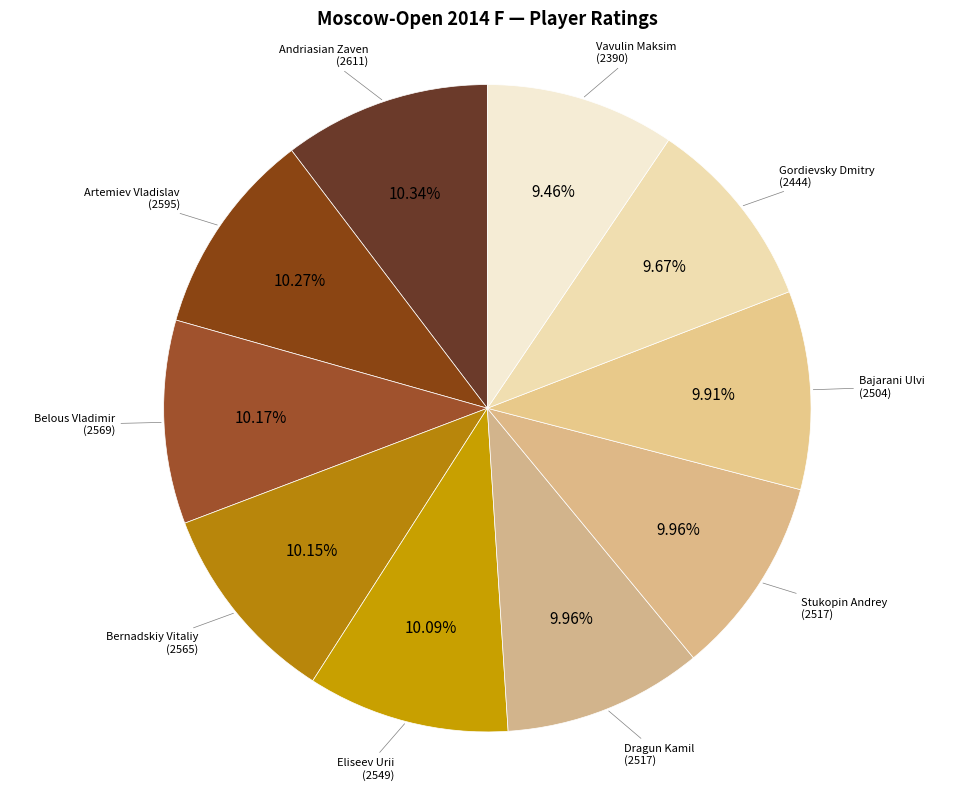

How many segments does this pie chart have?

10